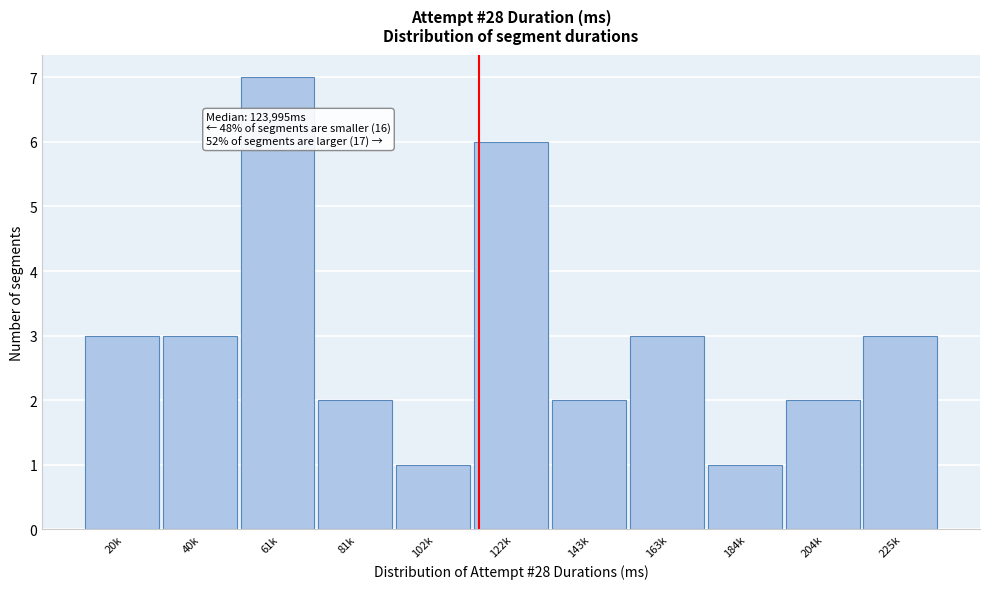

Reading left to right, transcribe all the data shown in this chart.

3	3	7	2	1	6	2	3	1	2	3